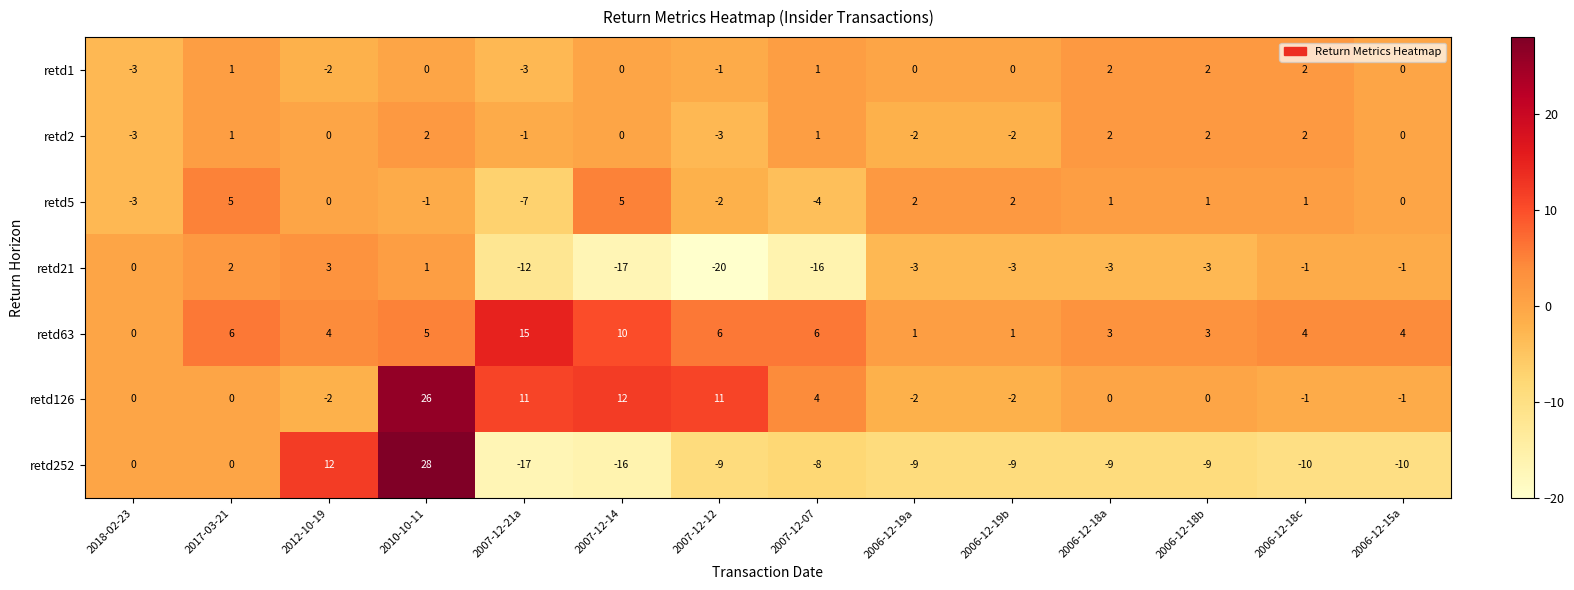

The retd126 series shows 13 at 2010-10-11. True or false?

False